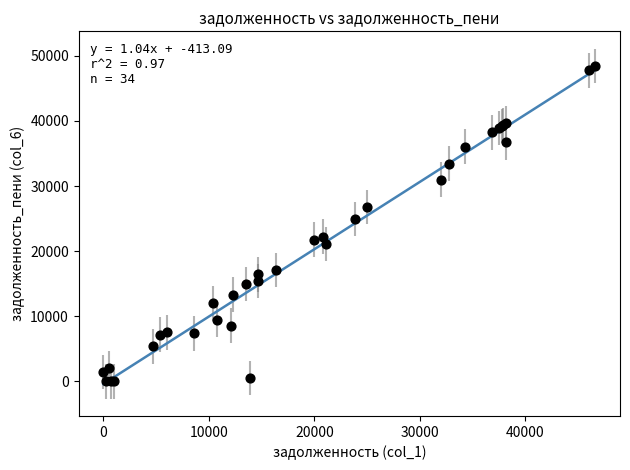

What Y value in the scatter plot is closest to 24215?

24950.2